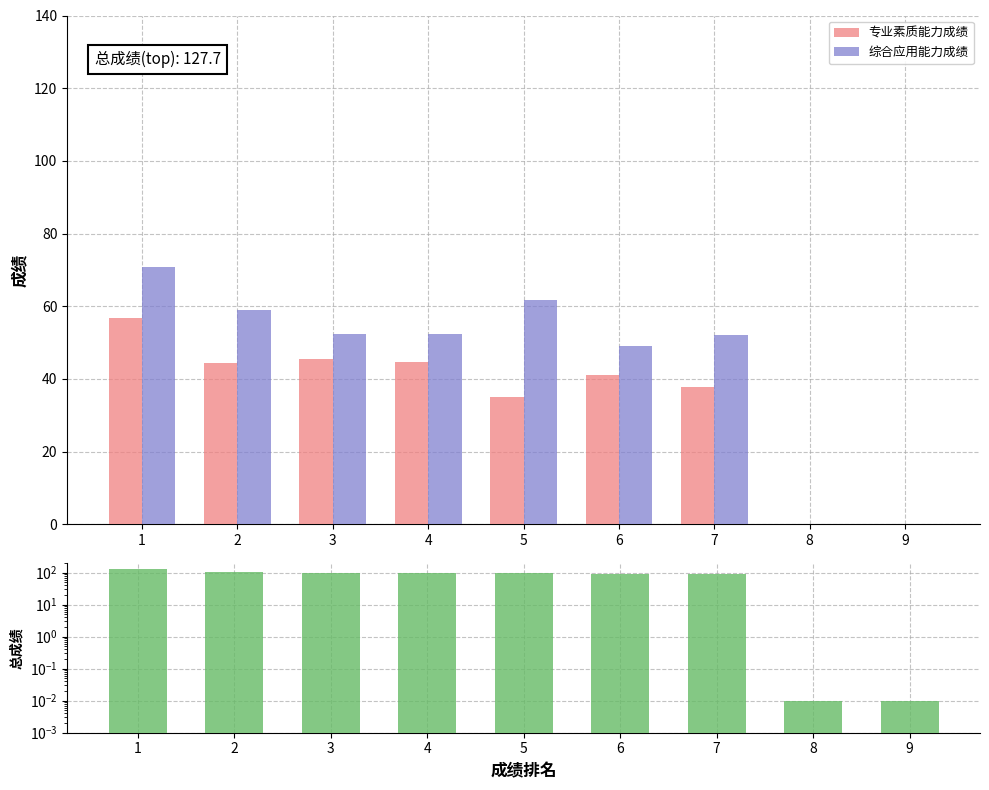

What are all the series names shown in the legend?

专业素质能力成绩, 综合应用能力成绩, 总成绩